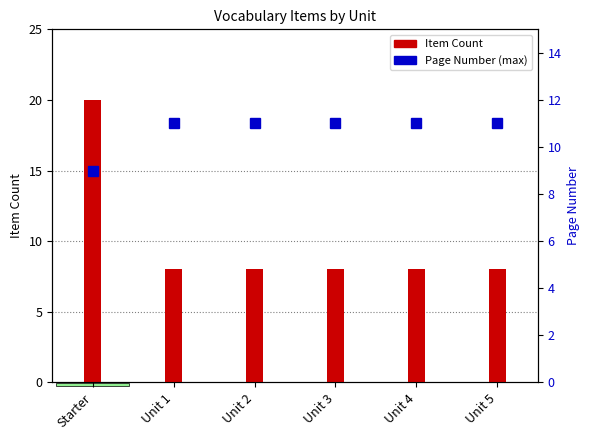

What is the label of the 4th bar from the left?

Unit 3